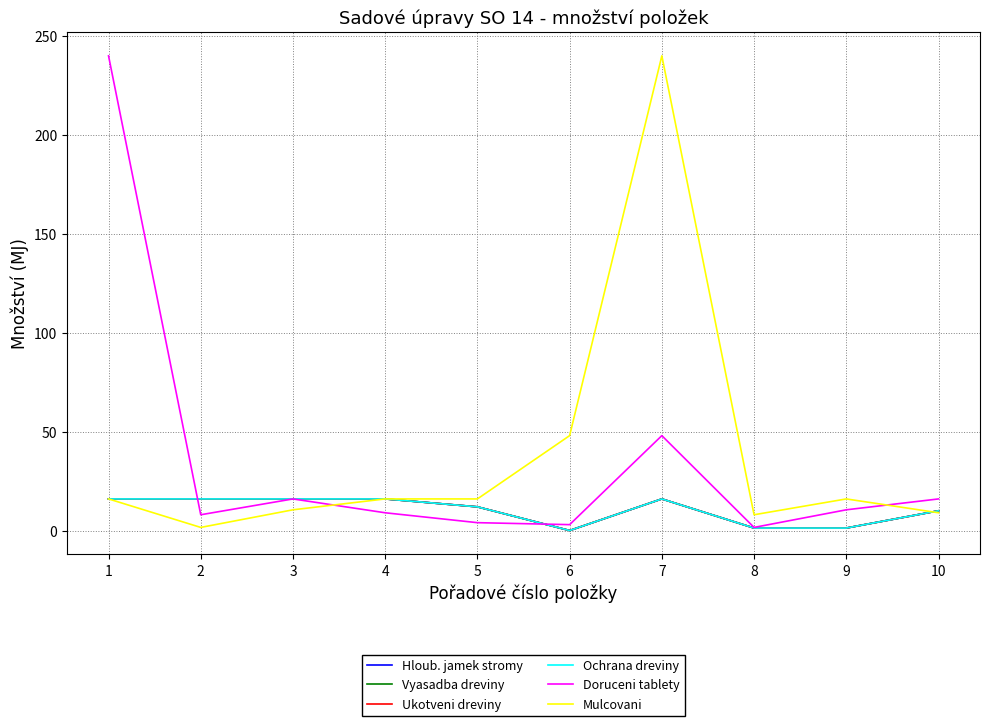

What is the difference between the second highest and second lowest values in the Vyasadba dreviny series?

14.7